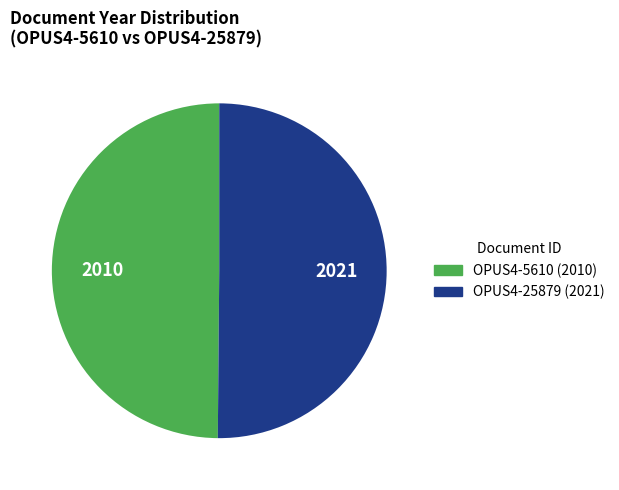

True or false: OPUS4-25879 accounts for 50% of the total.

True